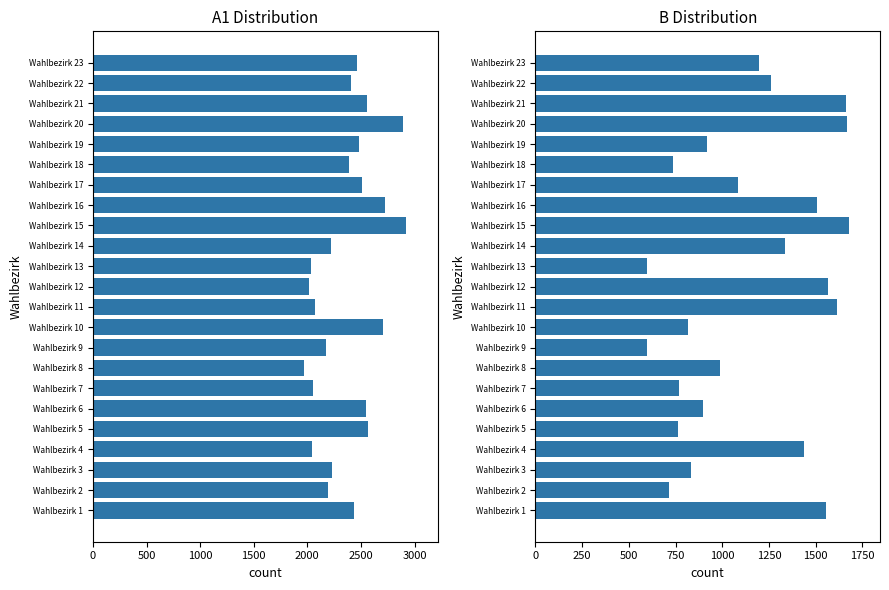

At how many categories does at least one series exceed 1564?

23